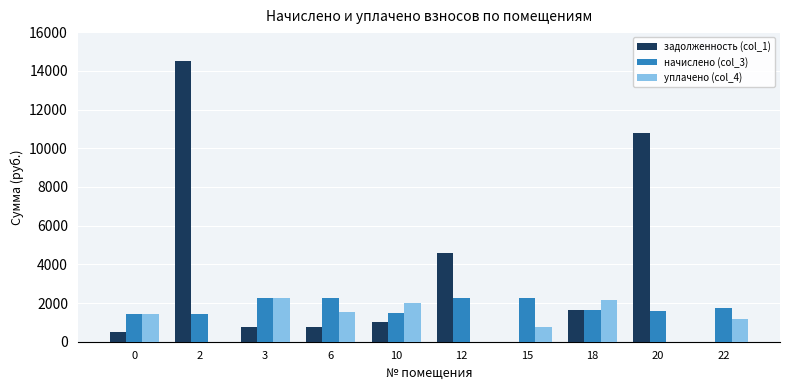

Which series has the largest total across all categories?

задолженность (col_1)